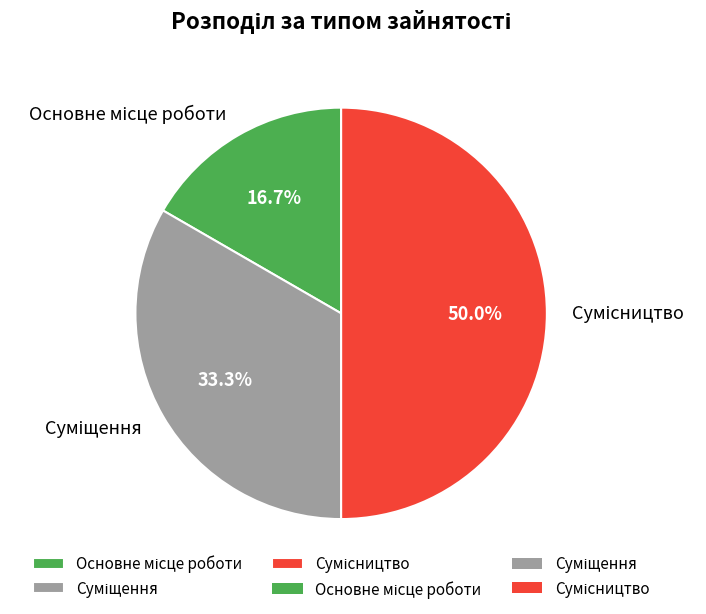

How many slices are in this pie chart?

3